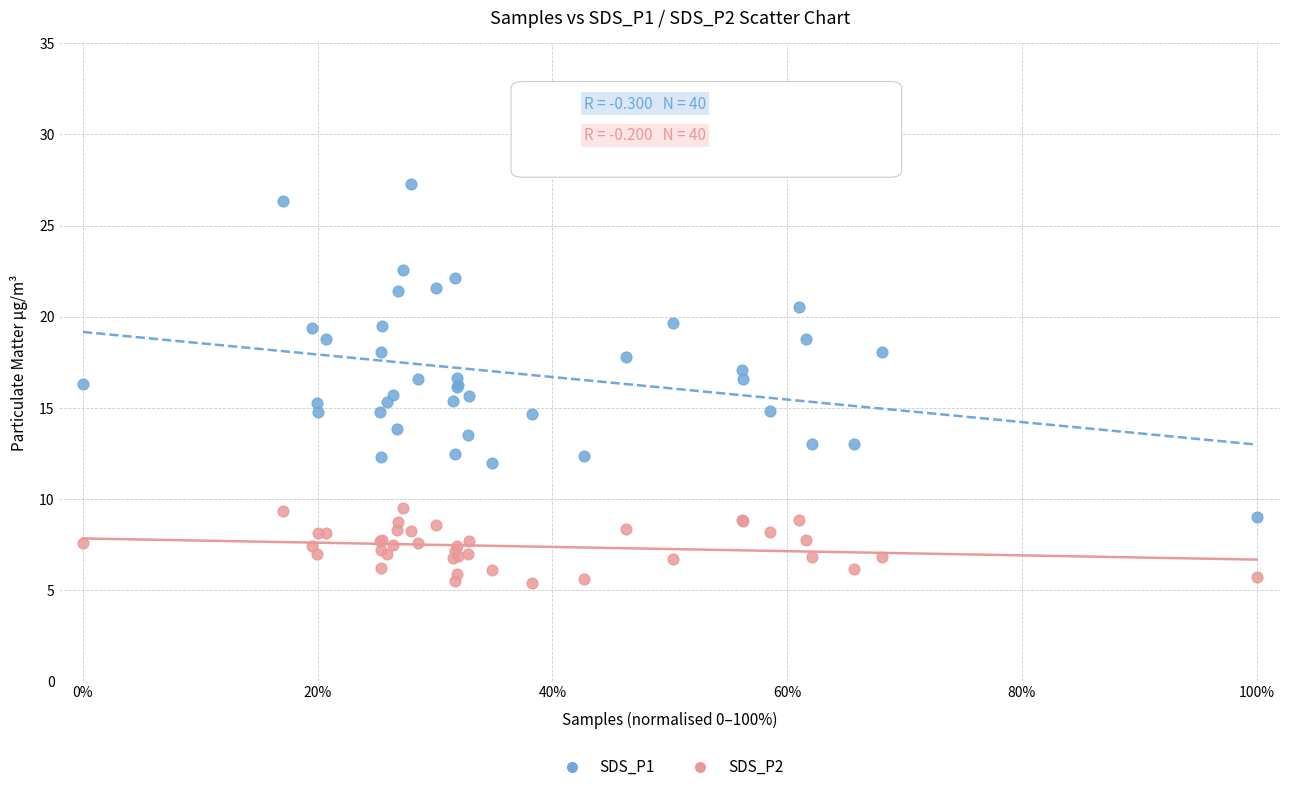

Which series has the widest spread of Y values?

SDS_P1